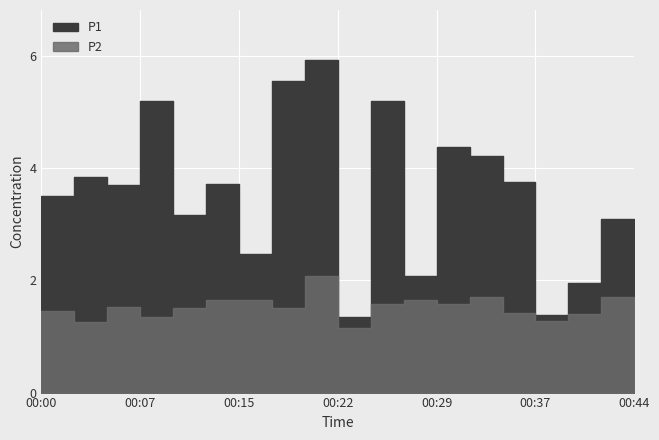

At which label does P1 reach its minimum?

00:22